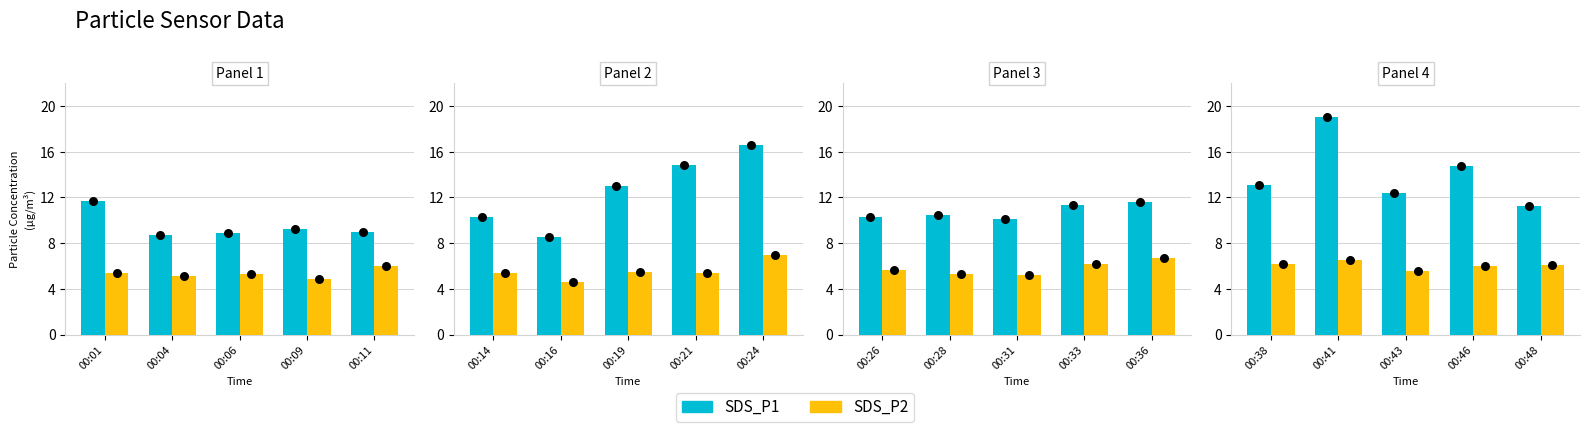

Which series has the largest total across all categories?

SDS_P1